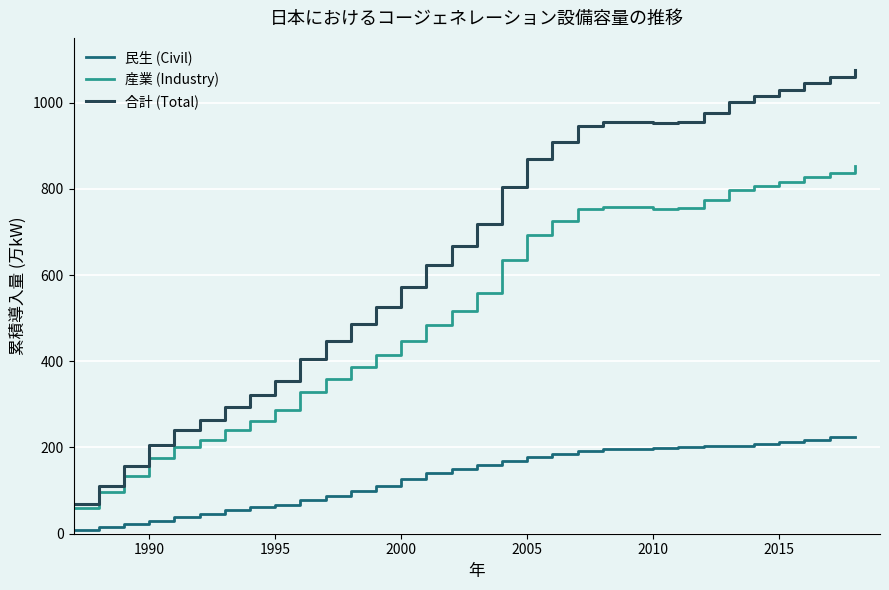

True or false: 民生 (Civil) and 合計 (Total) intersect in this chart.

False